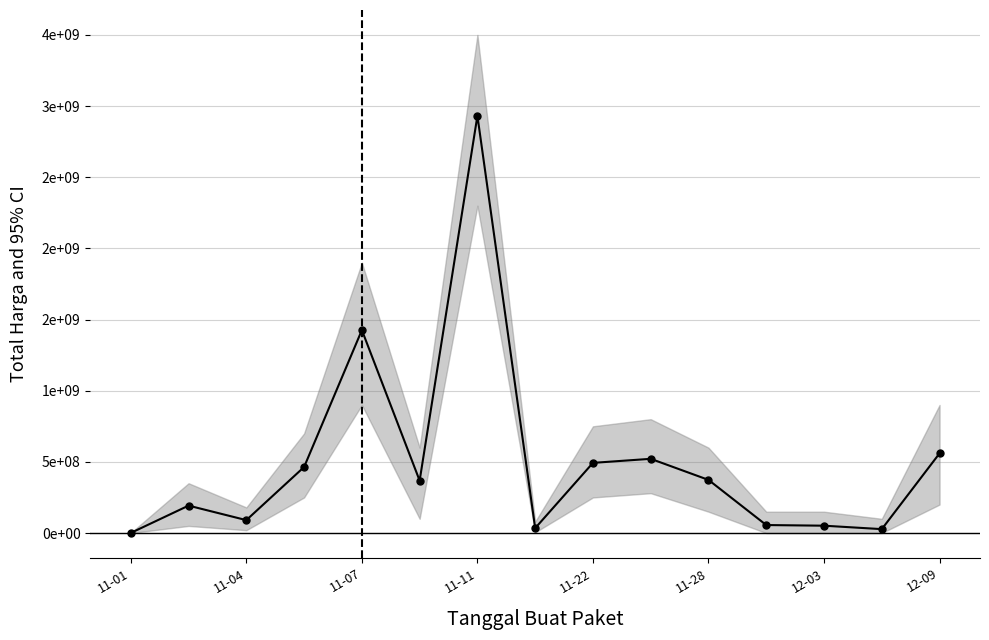

Between 11 and 12-09, which is larger?

11